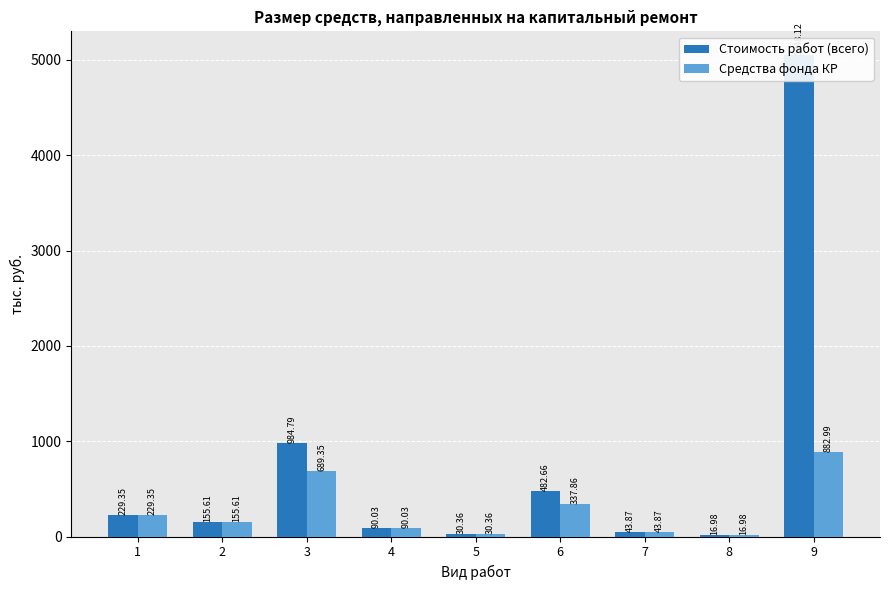

What is the maximum value for Средства фонда КР?

883.0